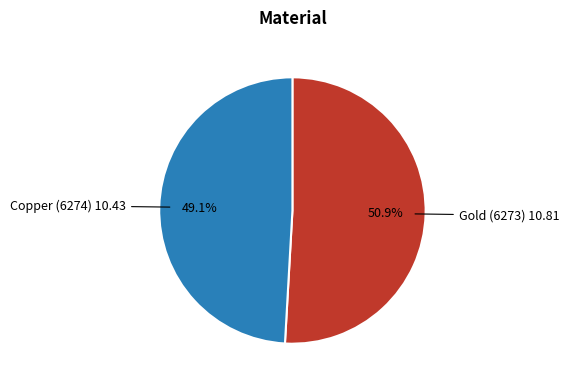

What percentage is NOT represented by Gold (6273)?

49.1%